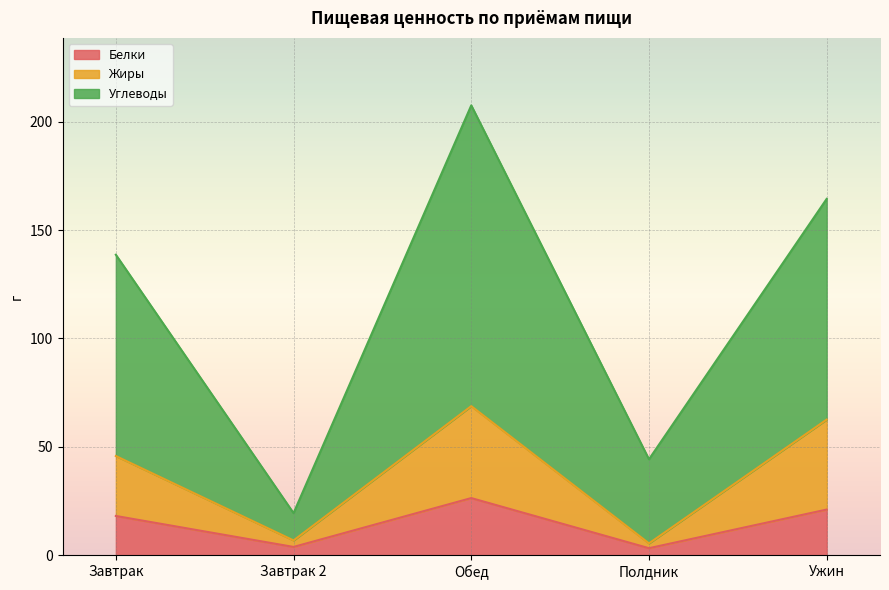

At which category is the sum across all series the highest?

Обед